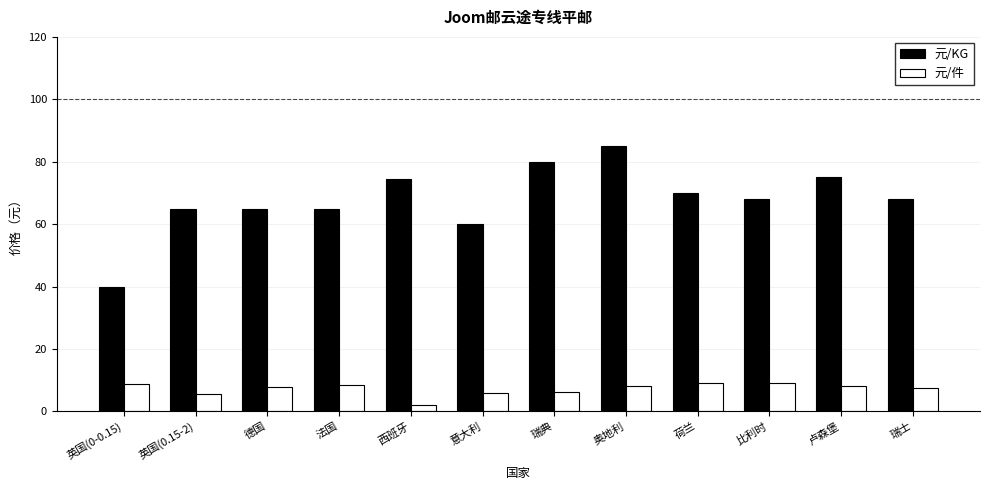

Between 法国 and 意大利, which series saw the biggest shift?

元/KG